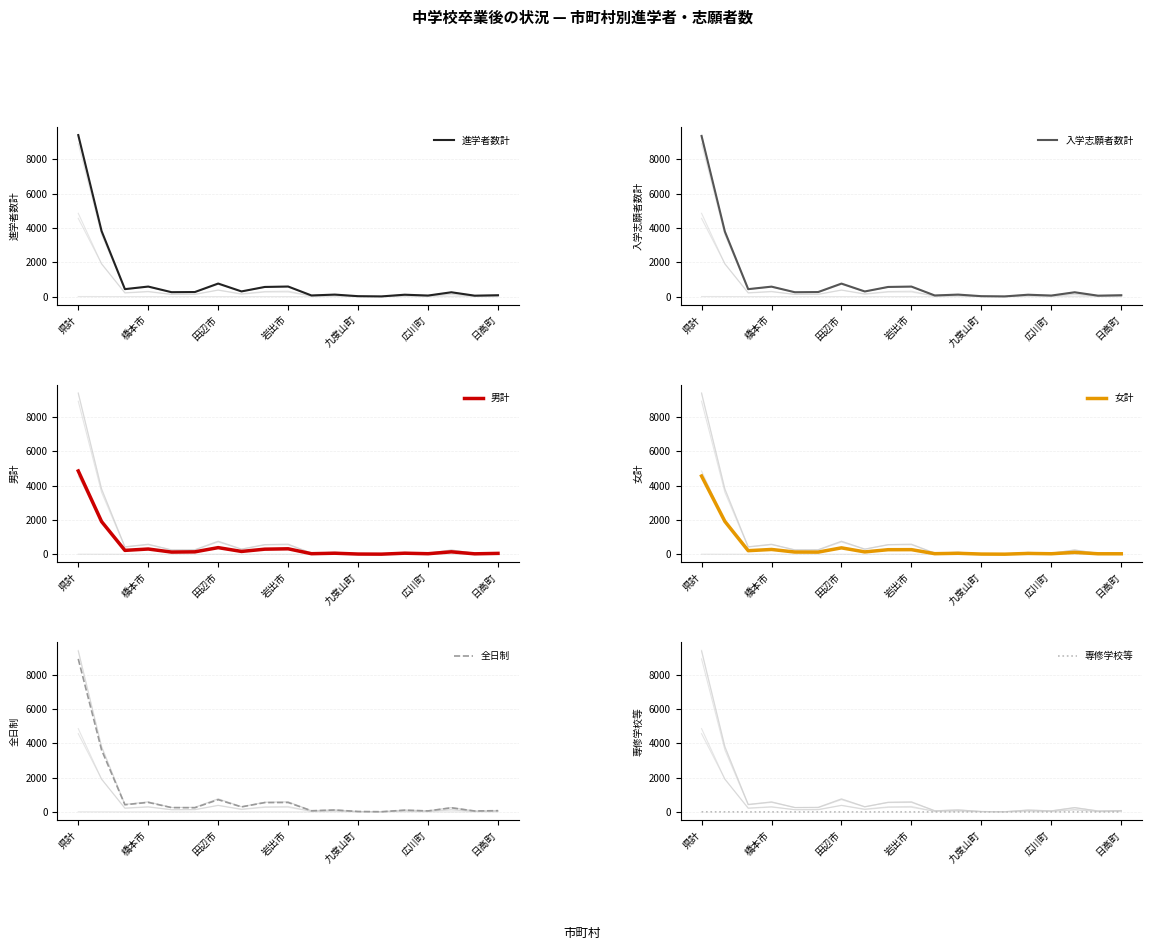

What is the highest value of the 進学者数計 series?

9411